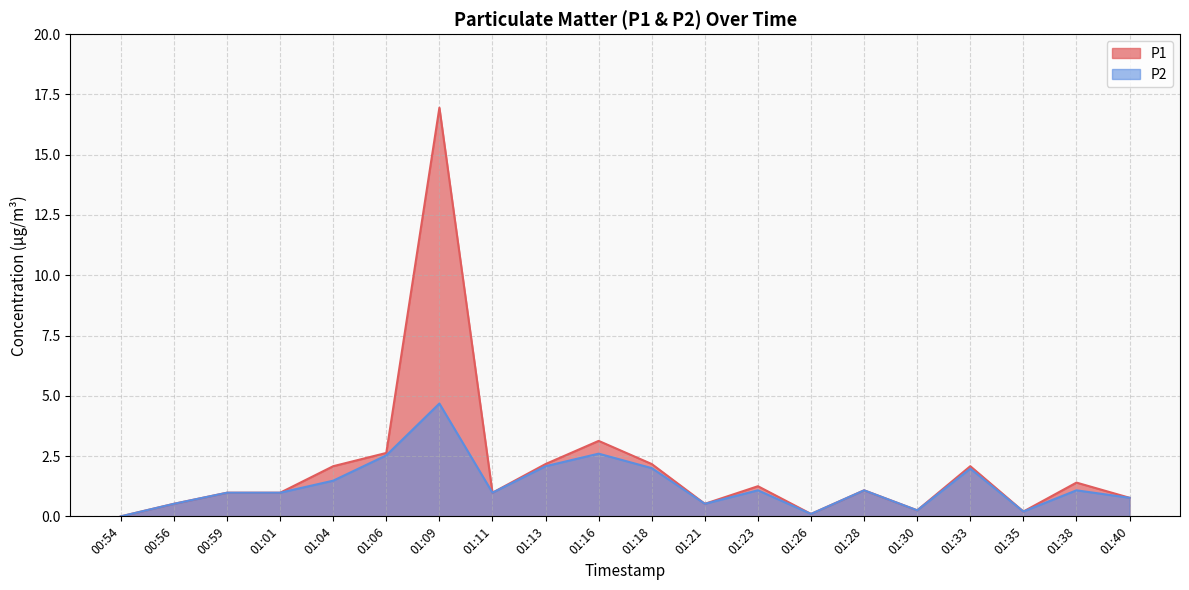

At which category is the sum across all series the highest?

01:09